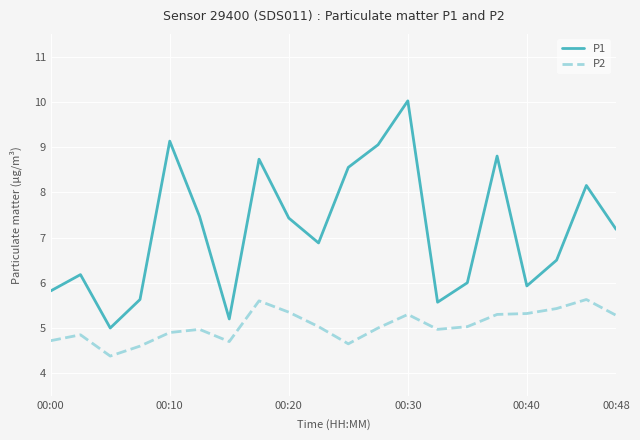

How many lines are shown in the chart?

2